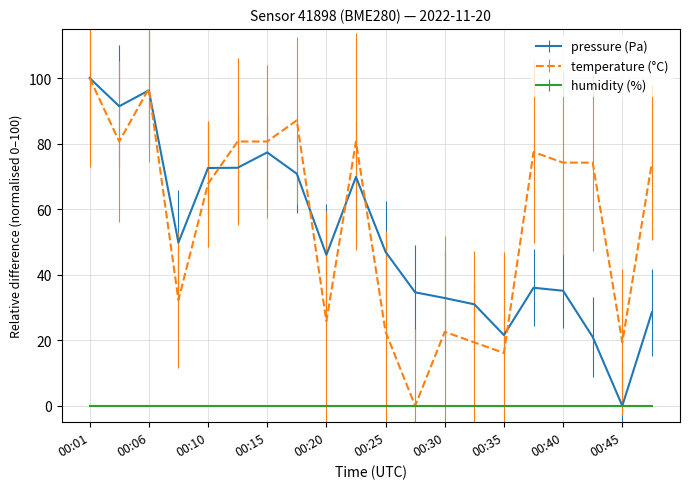

What is the greatest value displayed?

100.0